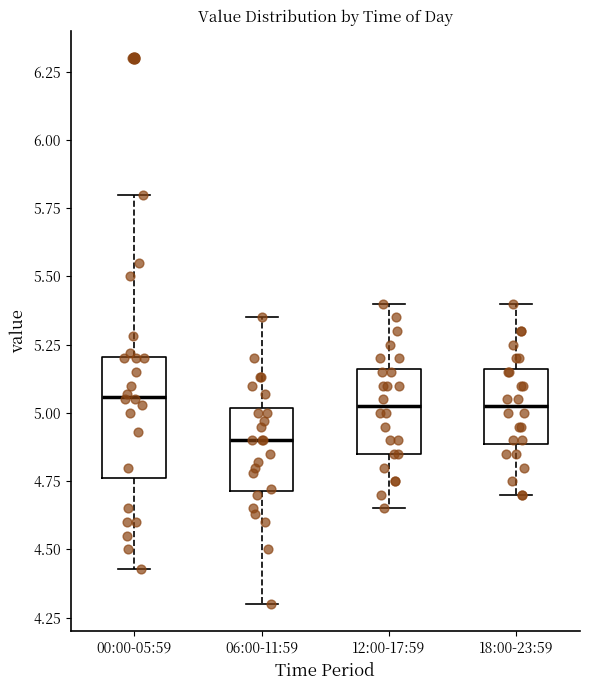

Comparing the boxes themselves (not the whiskers), which one is the tallest?

00:00-05:59